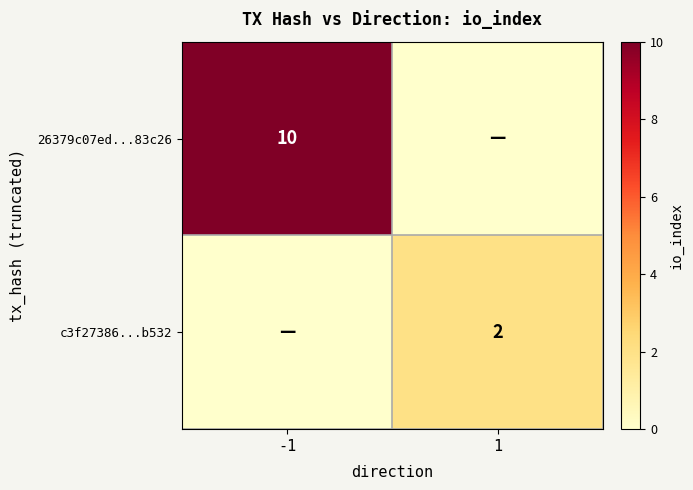

Is it true that c3f27386...b532 equals 2 at 1?

True